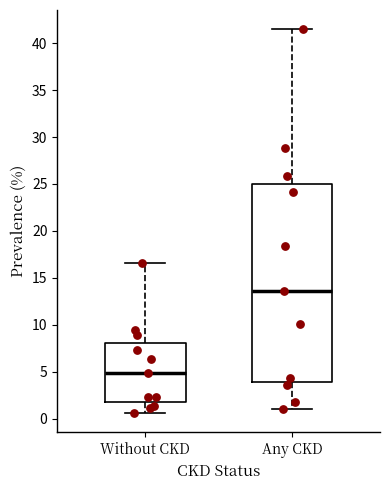

Where does the median line of the box for Without CKD sit on the y-axis? The values are not printed on the chart, so give them approximately, as read against the axis.

5.0